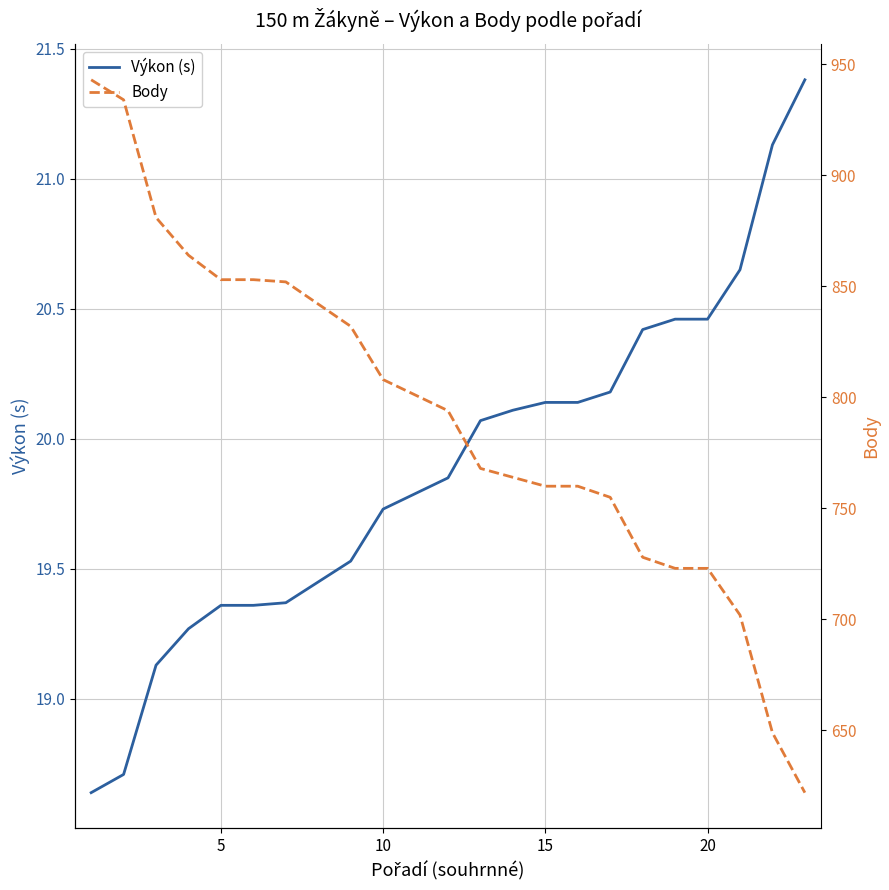

Reading right to left, list all the values displayed in this chart.

Výkon (s): 21.4	21.1	20.6	20.5	20.5	20.4	20.2	20.1	20.1	20.1	20.1	19.9	19.8	19.7	19.5	19.4	19.4	19.4	19.4	19.3	19.1	18.7	18.6
Body: 622.0	649.0	702.0	723.0	723.0	728.0	755.0	760.0	760.0	764.0	768.0	794.0	801.0	808.0	832.0	842.0	852.0	853.0	853.0	864.0	881.0	934.0	943.0